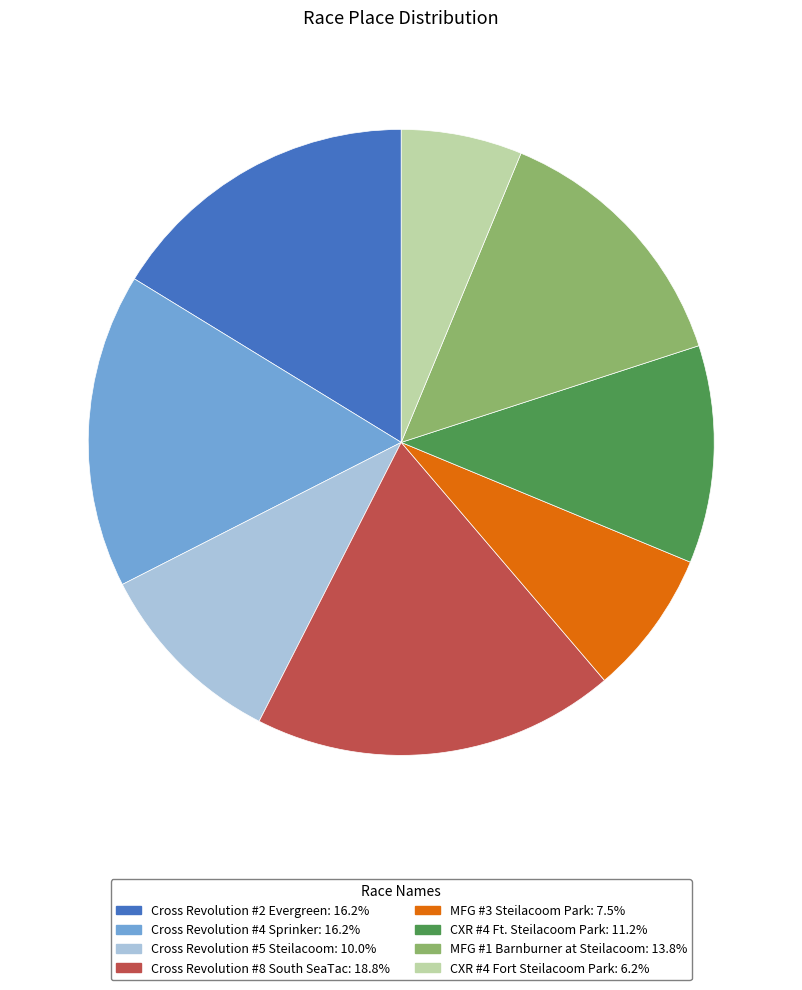

Combined, do MFG #1 Barnburner at Steilacoom and Cross Revolution #5 Steilacoom account for over 50%?

No